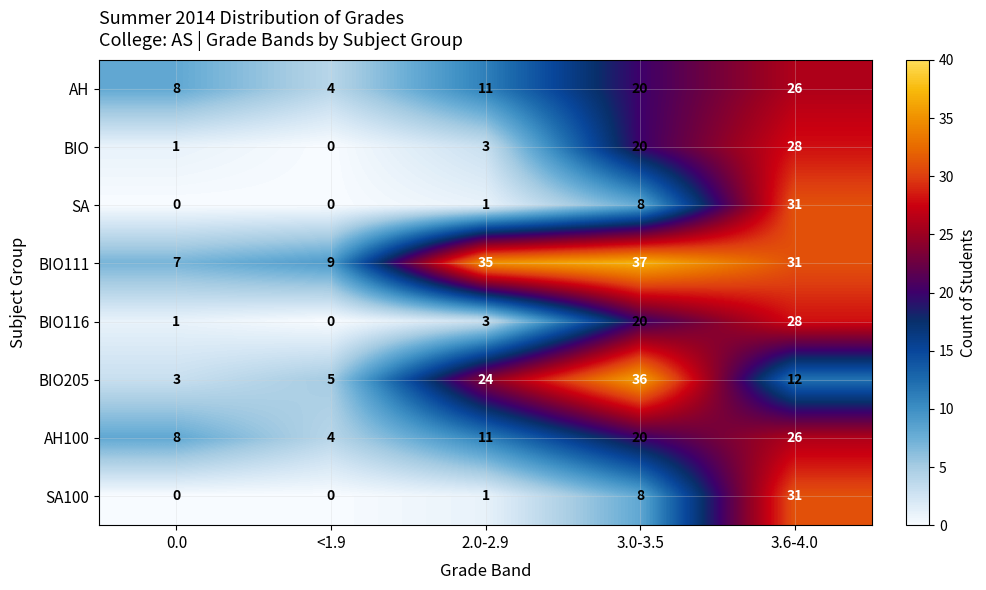

Rank the categories by AH100 value from lowest to highest.

<1.9, 0.0, 2.0-2.9, 3.0-3.5, 3.6-4.0